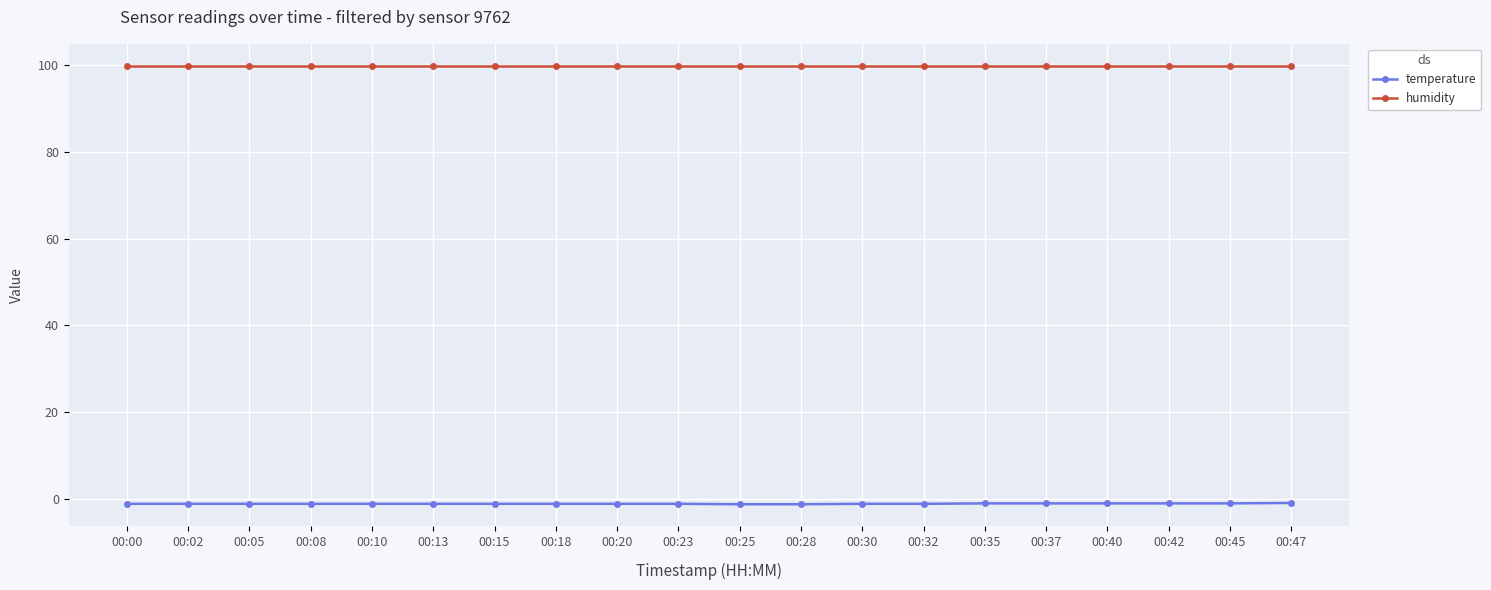

Which series has the largest total across all categories?

humidity